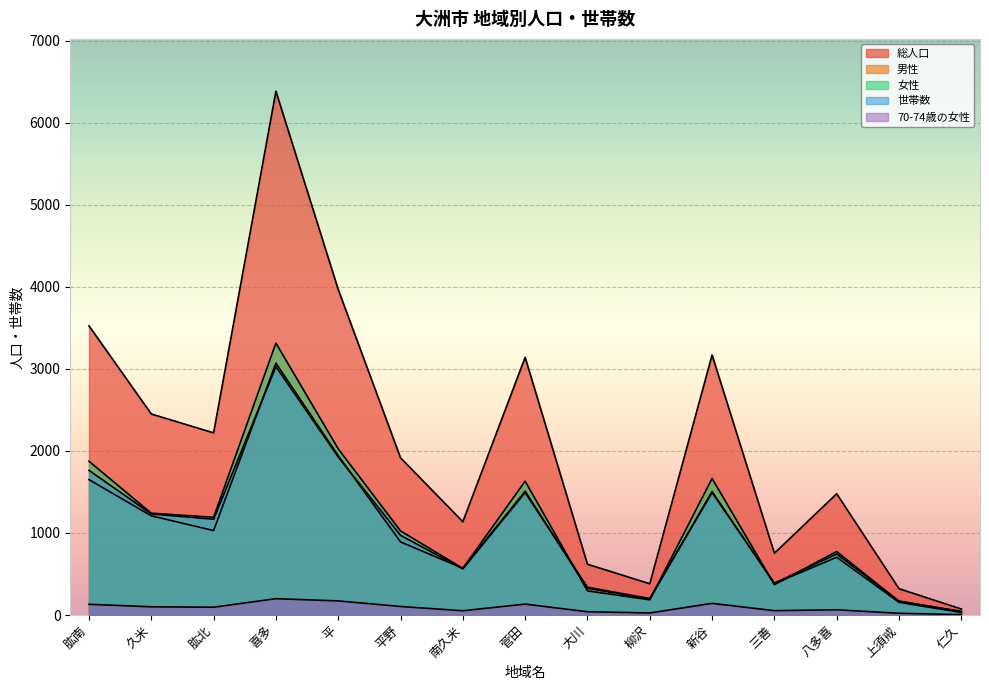

What is the difference between the second highest and minimum values in the 女性 series?

1983